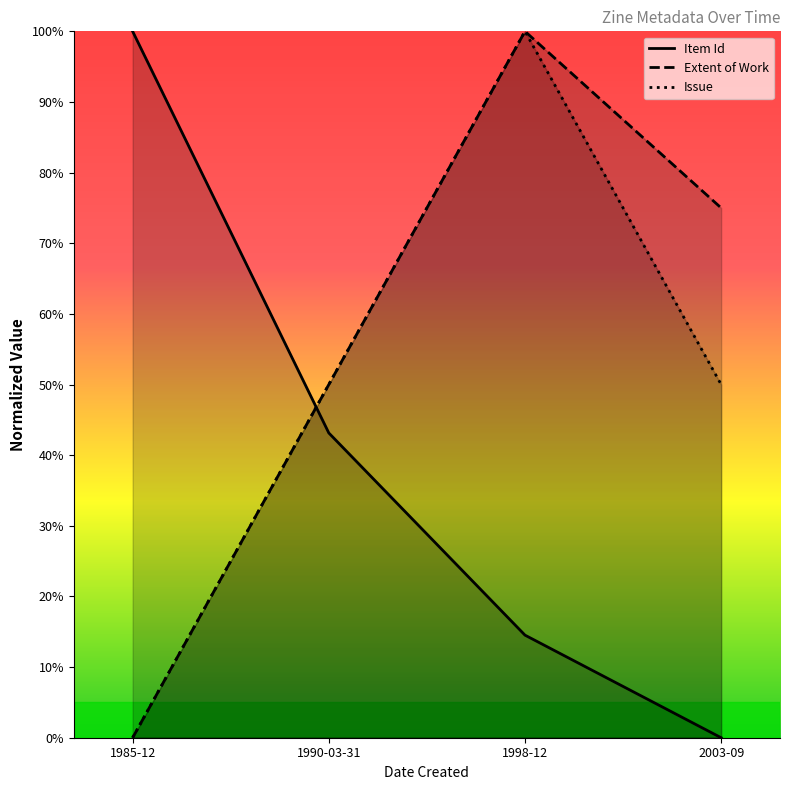

Which label corresponds to the largest value in the chart?

1985-12